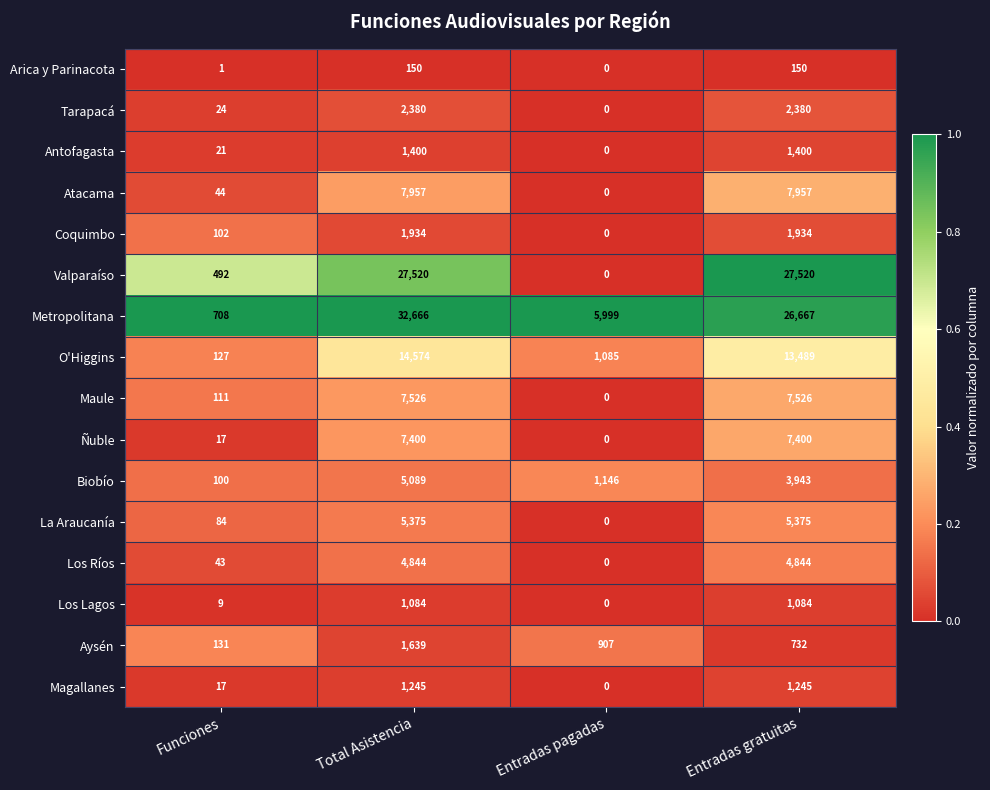

How many series are shown in this chart?

16